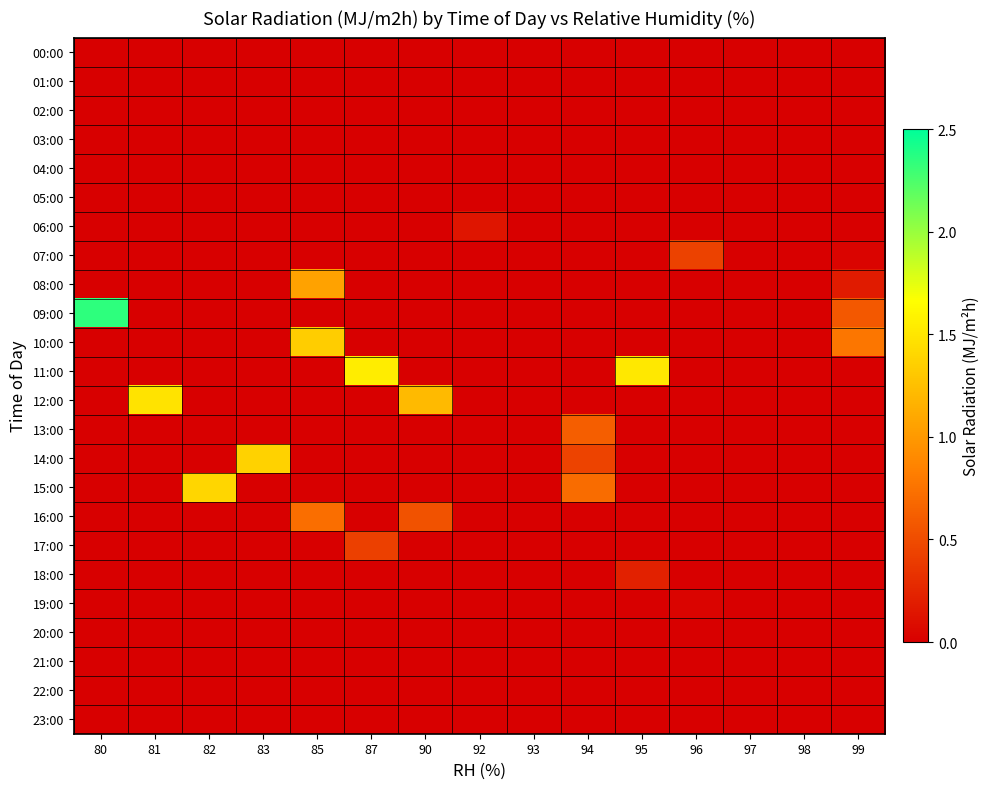

Which series has the largest range (max minus min)?

09:00